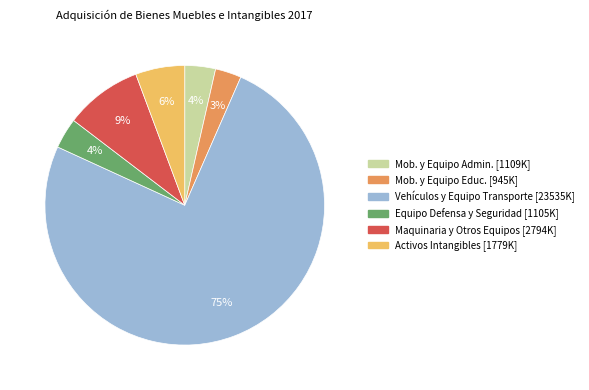

Is there a majority slice in this chart?

Yes